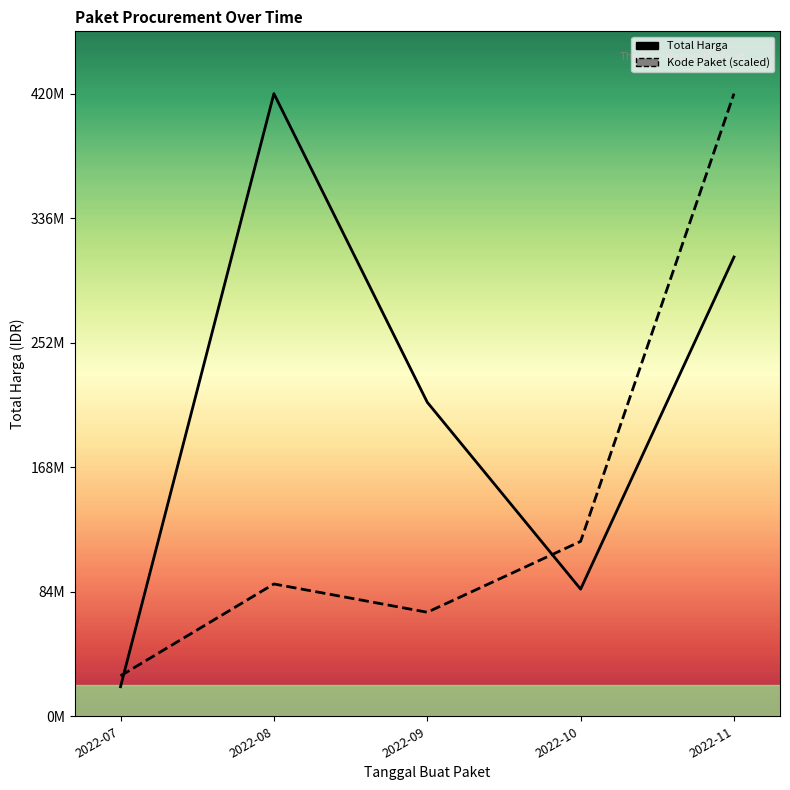

Reading left to right, extract all data points from this chart.

Total Harga: 19950000.0	420075000.0	211852000.0	85778000.0	309840000.0
Kode Paket (scaled): 27284459.0	89255011.9	70175538.0	117975346.2	420075000.0